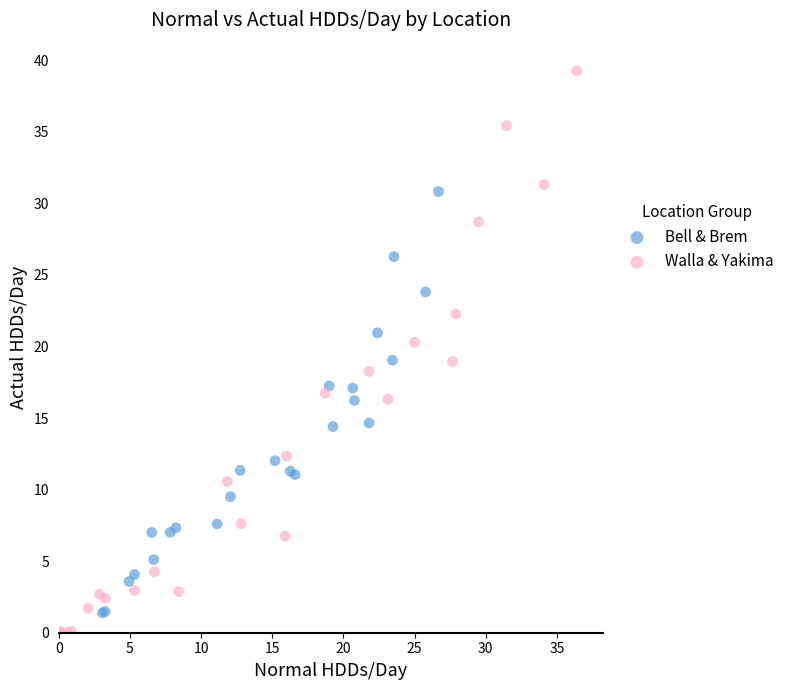

Which series reaches the maximum Y coordinate?

Walla & Yakima